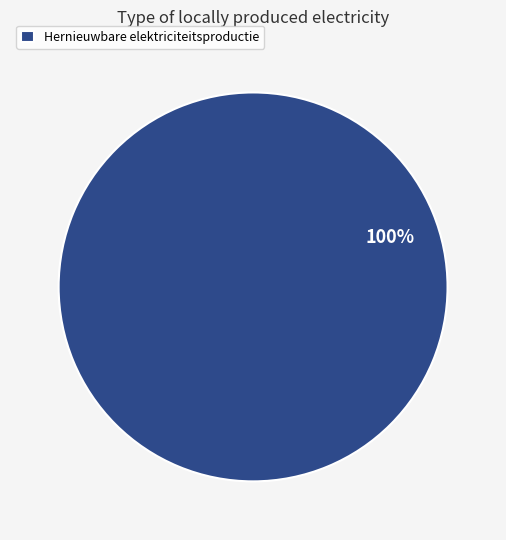

Does any single category account for the majority?

Yes